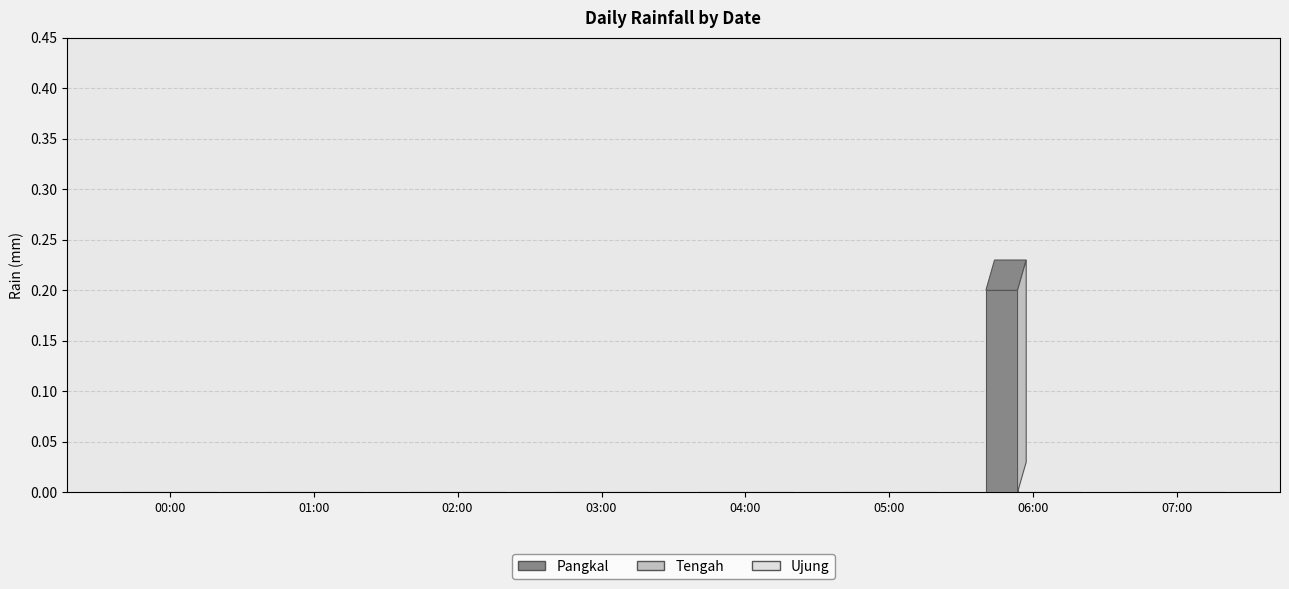

Does the chart contain stacked bars?

No